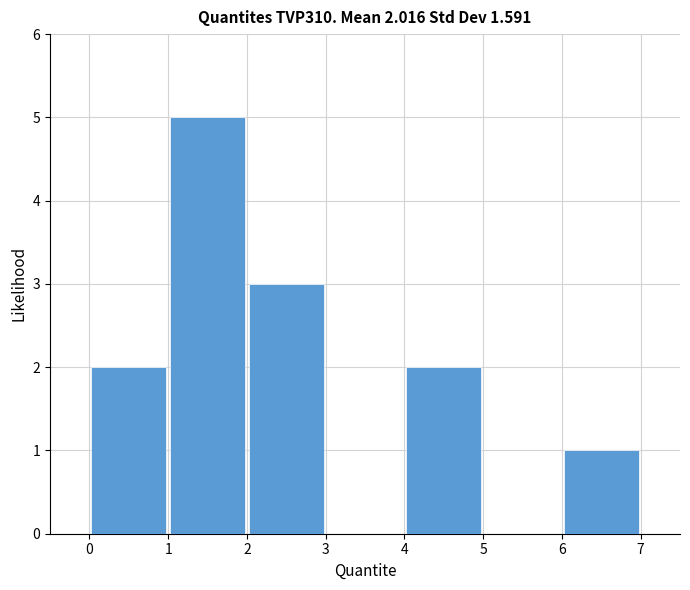

Over which range of the x-axis is the bar tallest?

1 to 2